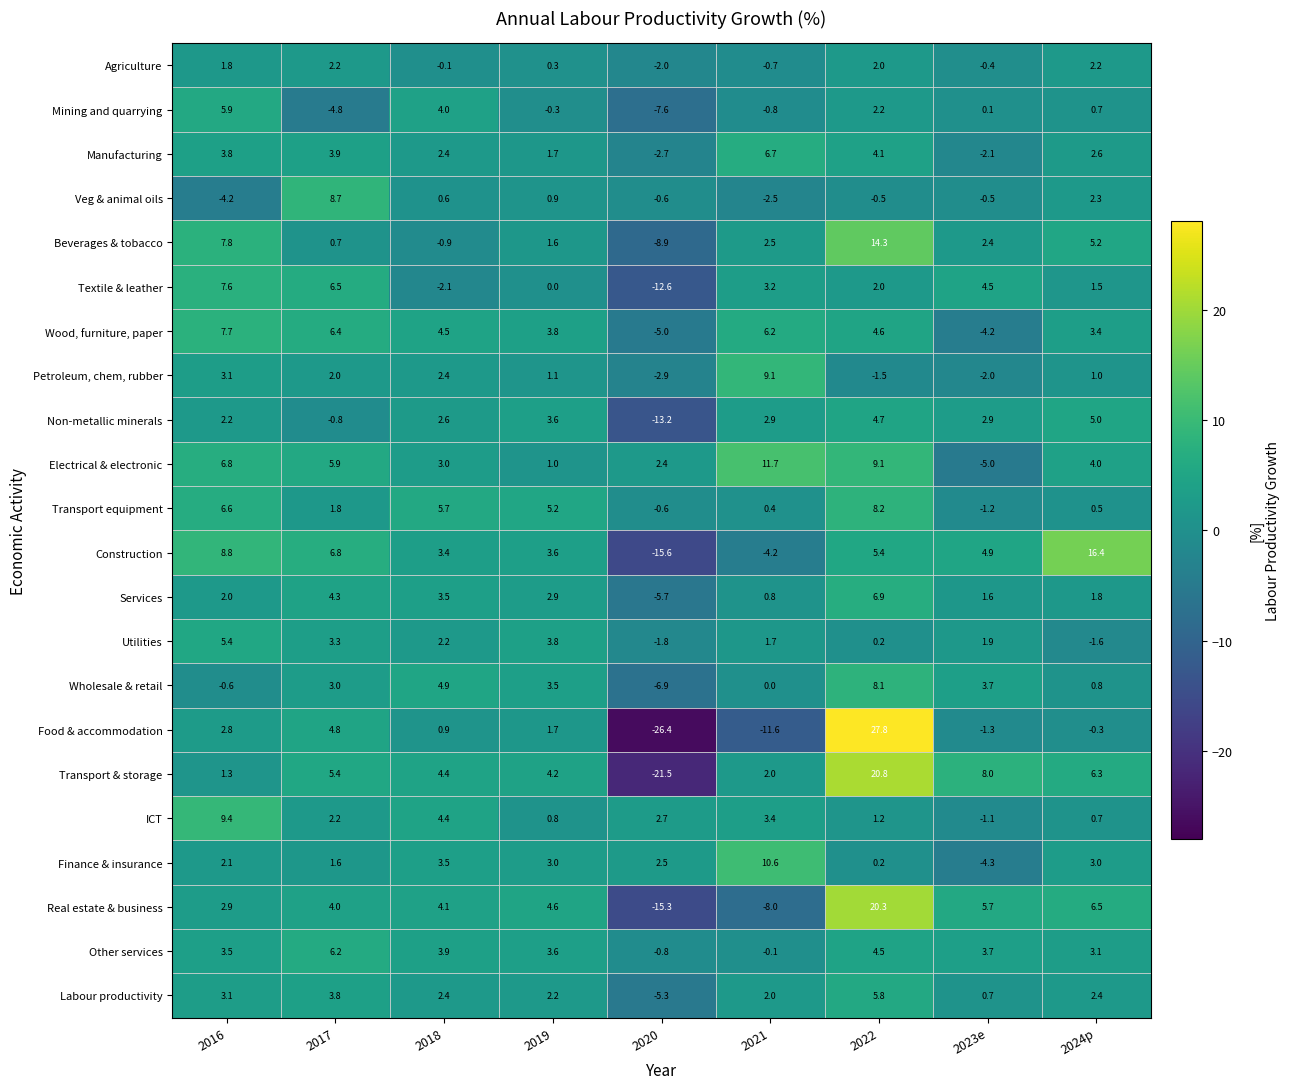

List the series in order of their peak value, lowest first.

Agriculture, Non-metallic minerals, Utilities, Labour productivity, Mining and quarrying, Other services, Manufacturing, Services, Textile & leather, Wood, furniture, paper, Wholesale & retail, Transport equipment, Veg & animal oils, Petroleum, chem, rubber, ICT, Finance & insurance, Electrical & electronic, Beverages & tobacco, Construction, Real estate & business, Transport & storage, Food & accommodation